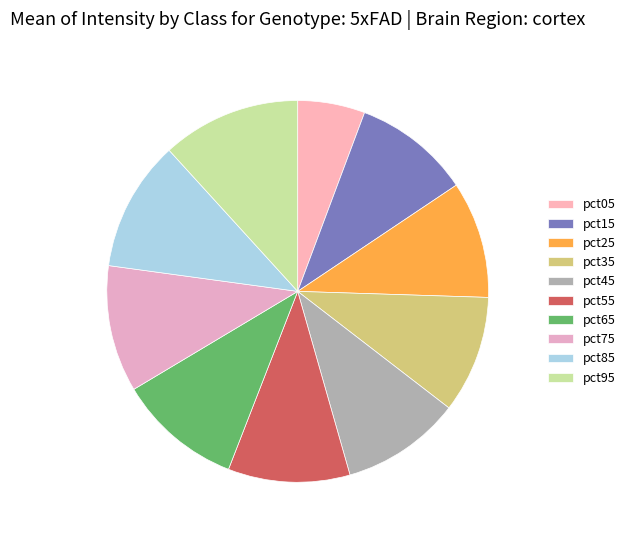

Which has a higher value, pct65 or pct05?

pct65